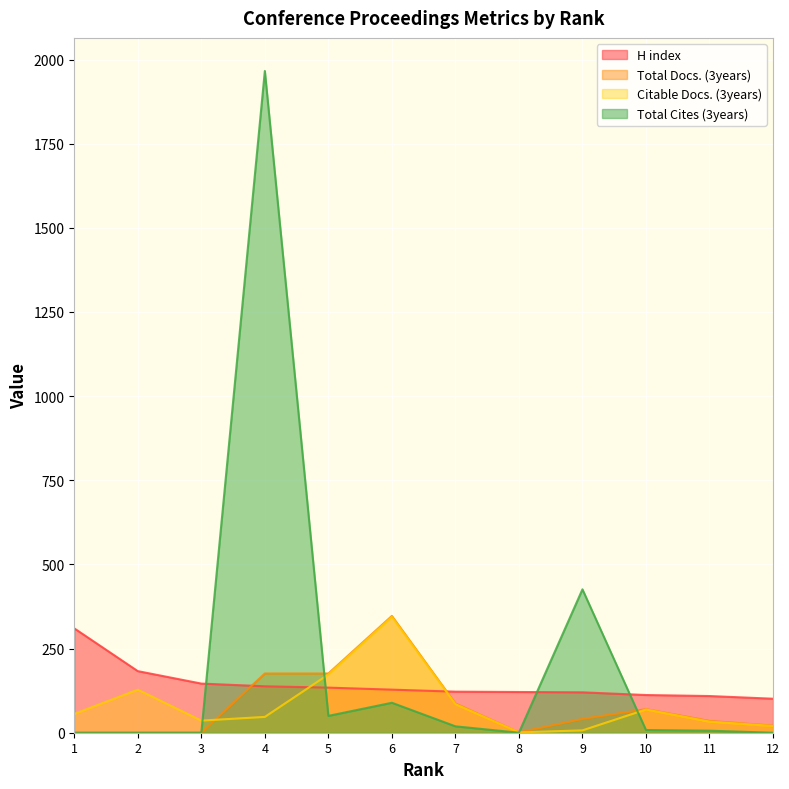

What is the maximum value shown in the chart?

1966